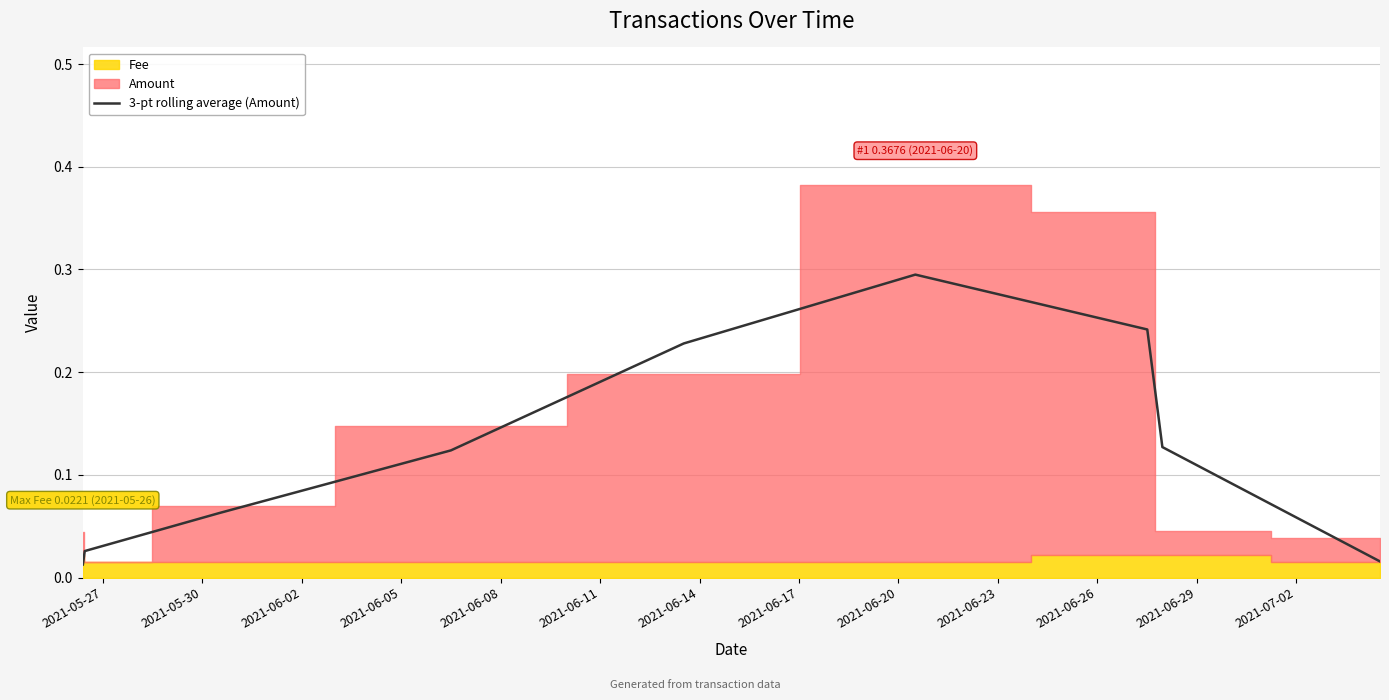

What position from the left is 2021-06-02?

3